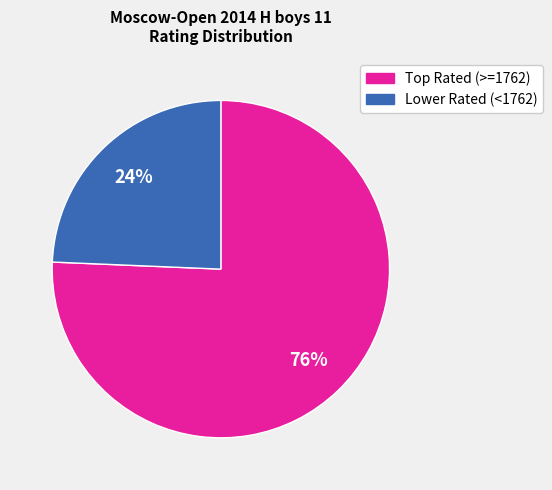

To the nearest percent, what is the average slice percentage?

50%